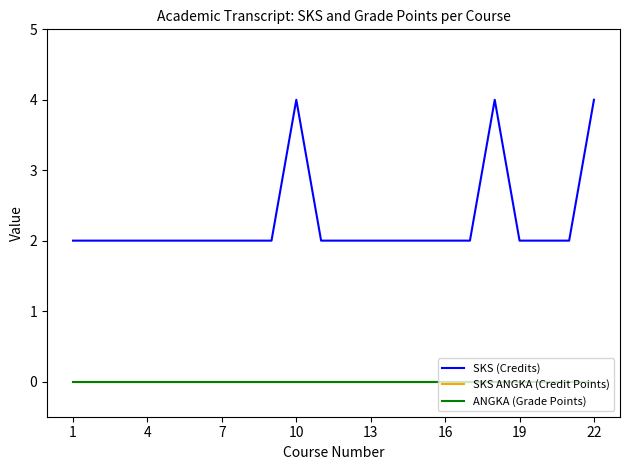

Is this an area chart (filled region under the line)?

No